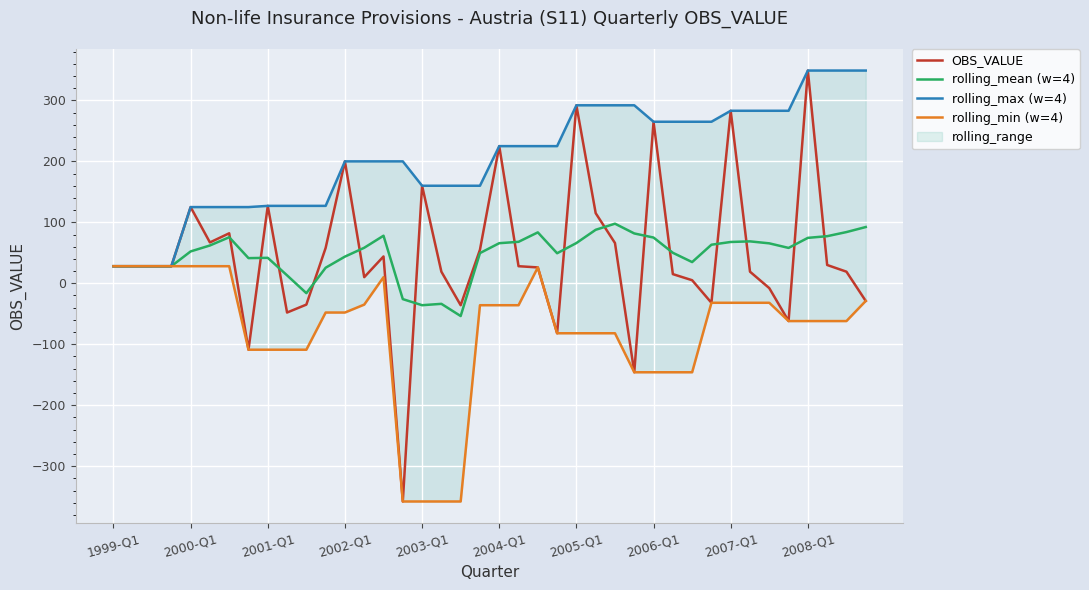

Does the chart display data point markers on the line(s)?

No